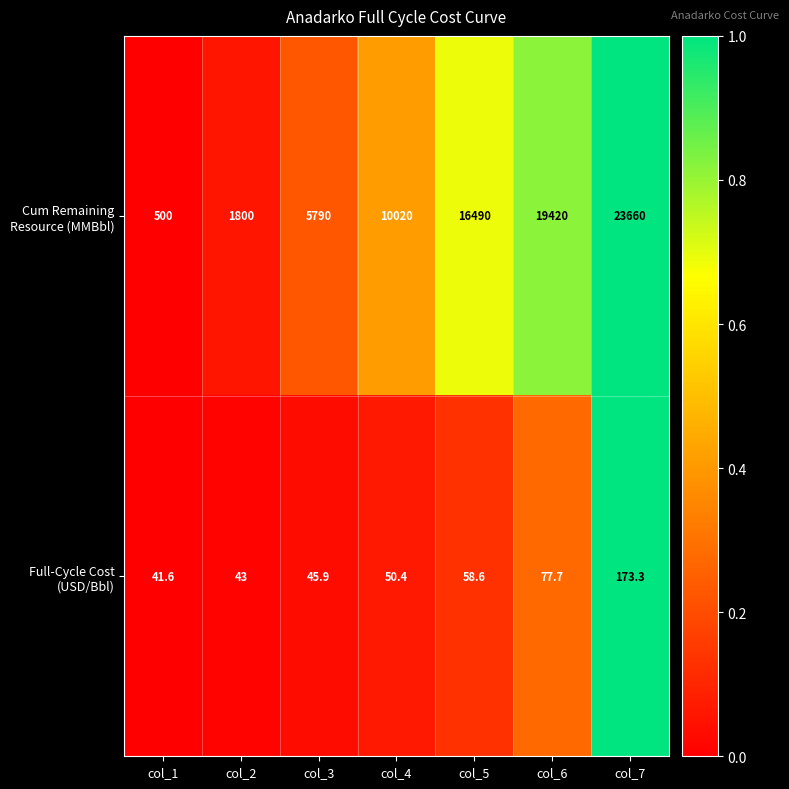

At which category does the chart reach its peak across all series?

col_7